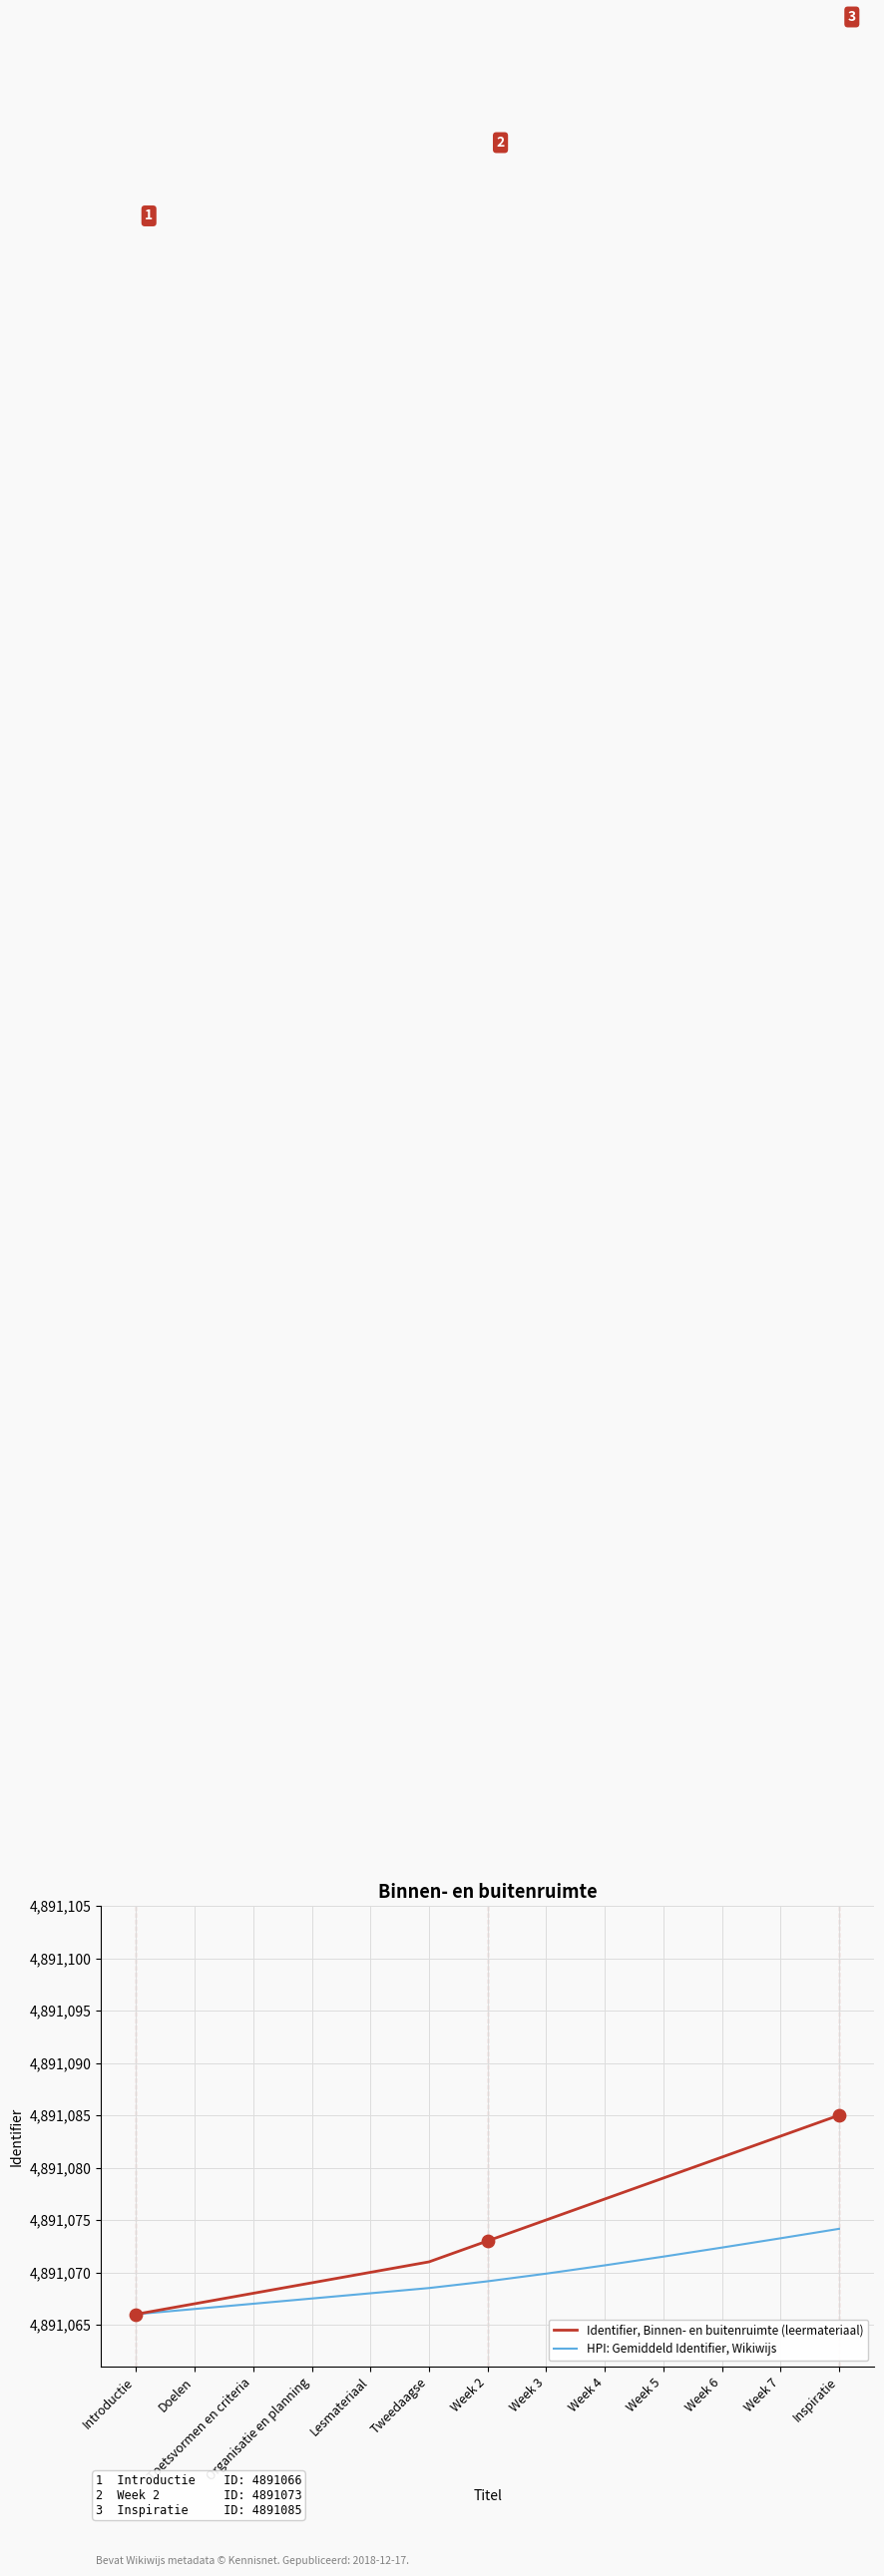

Which series has the largest range (max minus min)?

Identifier, Binnen- en buitenruimte (leermateriaal)